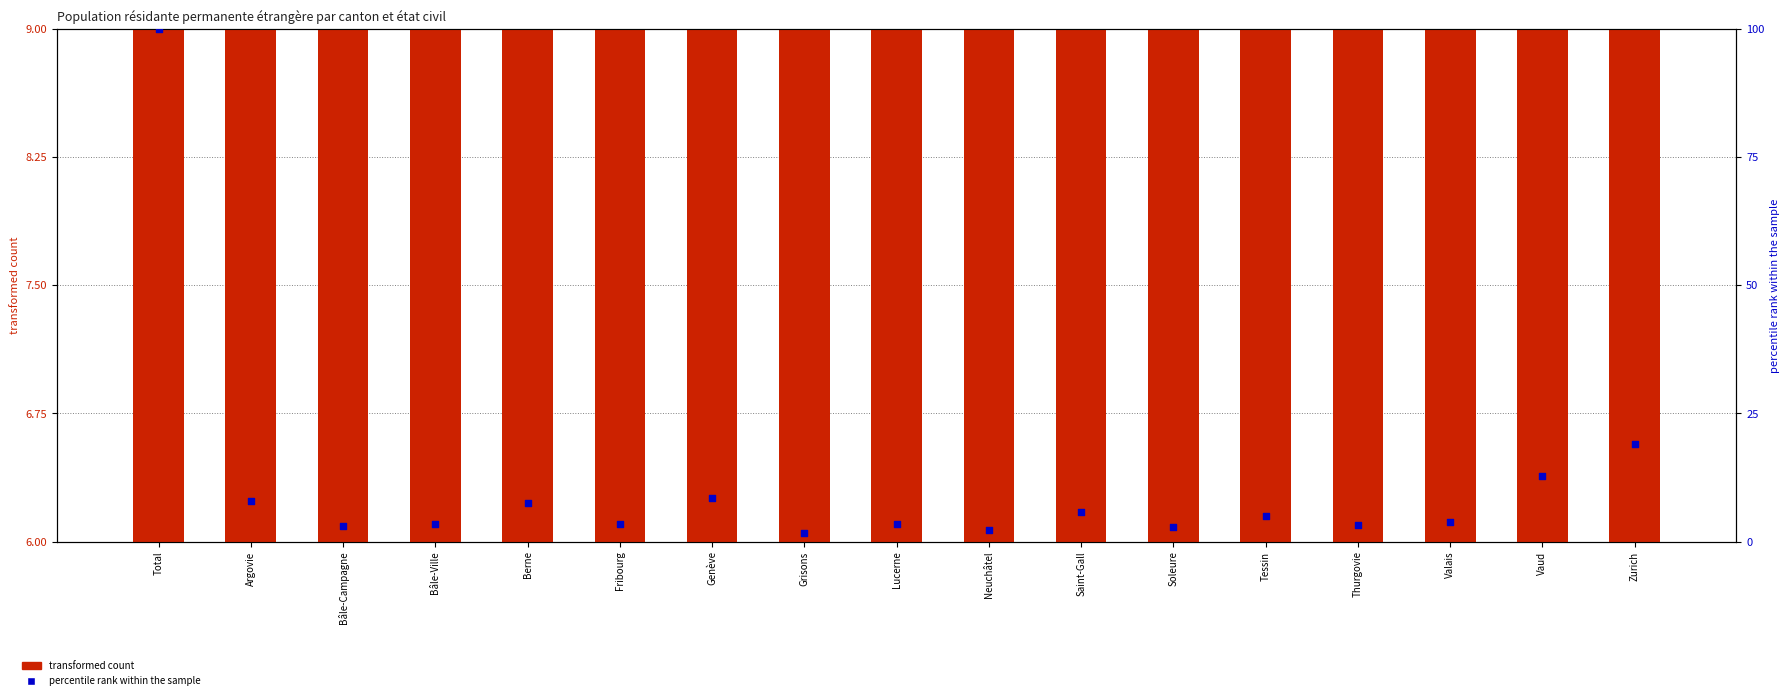

Which series reaches the minimum Y coordinate?

percentile rank within the sample